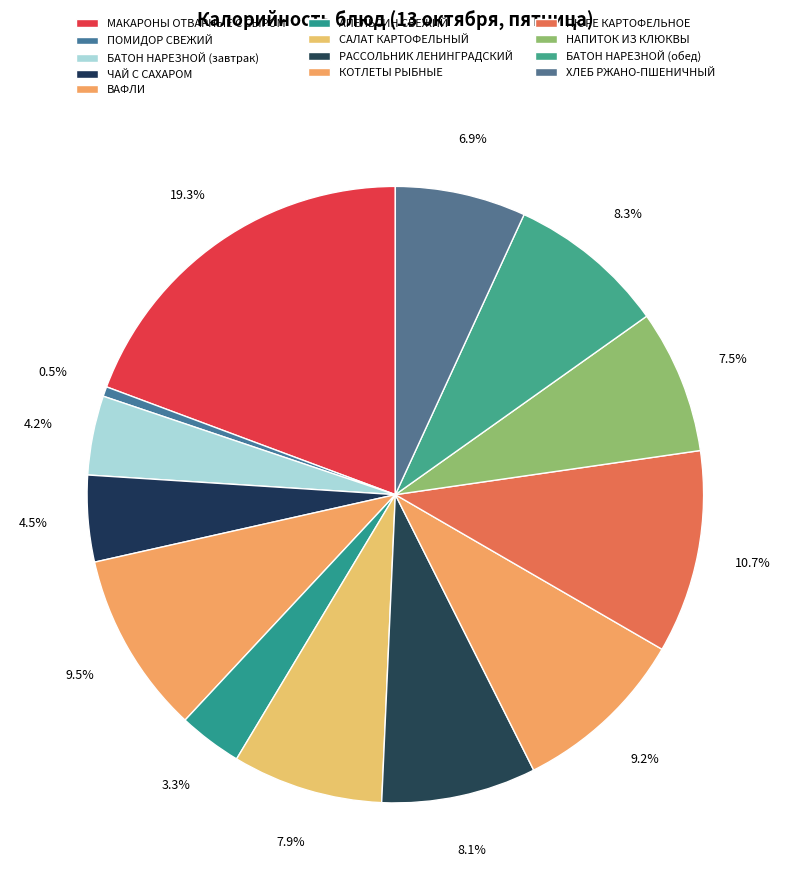

To the nearest percent, what is the difference between the БАТОН НАРЕЗНОЙ (завтрак) and ПЮРЕ КАРТОФЕЛЬНОЕ slice percentages?

6%